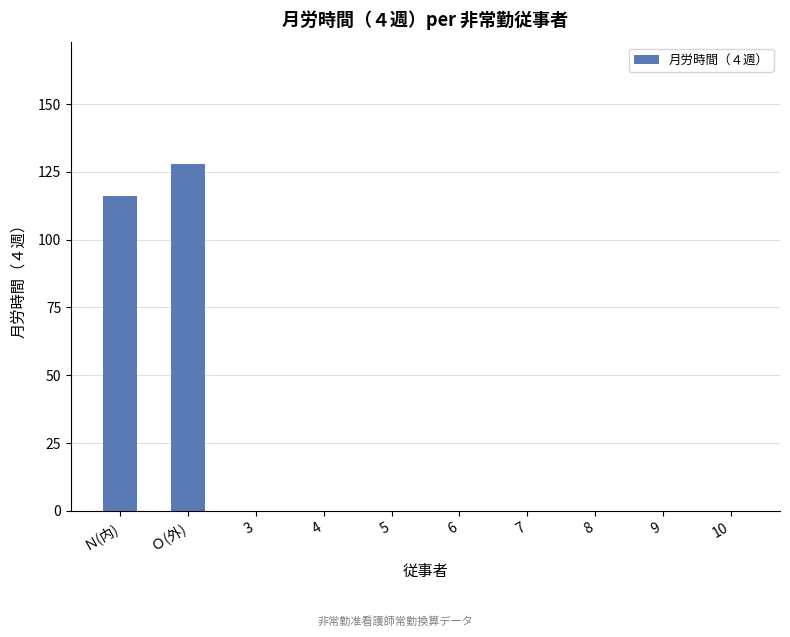

Is it true that the value at 9 is 82?

False